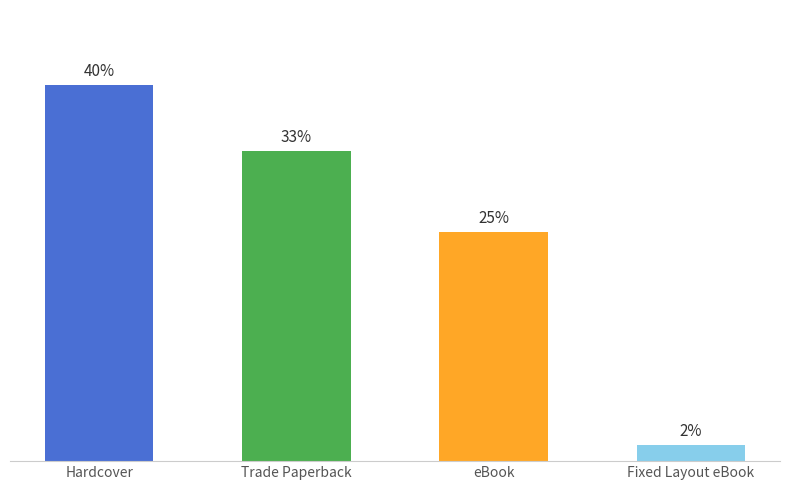

At which category does the chart reach its peak across all series?

Hardcover